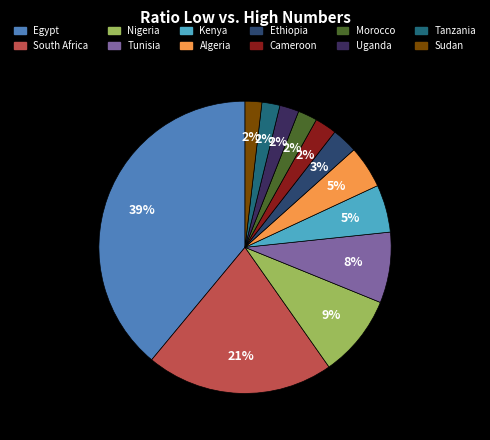

Is there a majority slice in this chart?

No